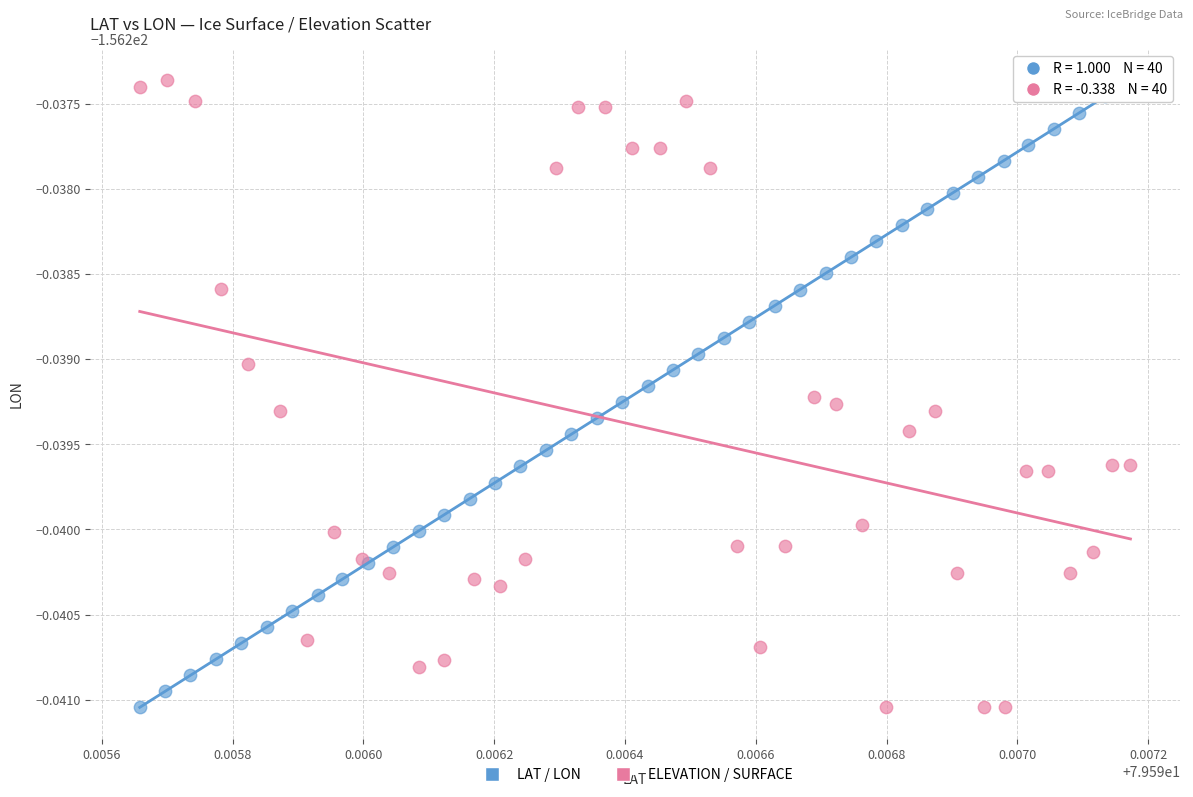

What are all the series names shown in the legend?

LAT / LON, ELEVATION / SURFACE